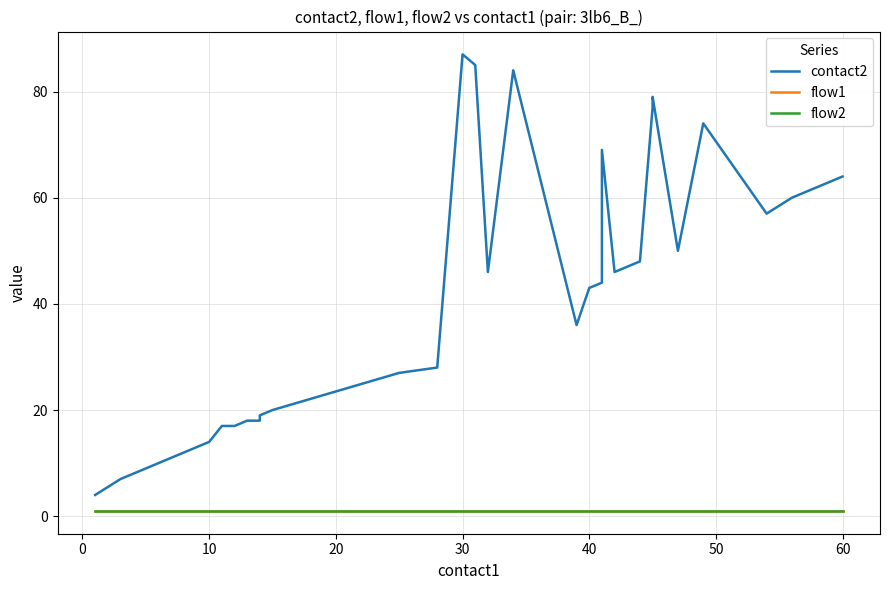

Rank the series at 20 from highest to lowest value.

contact2, flow1, flow2